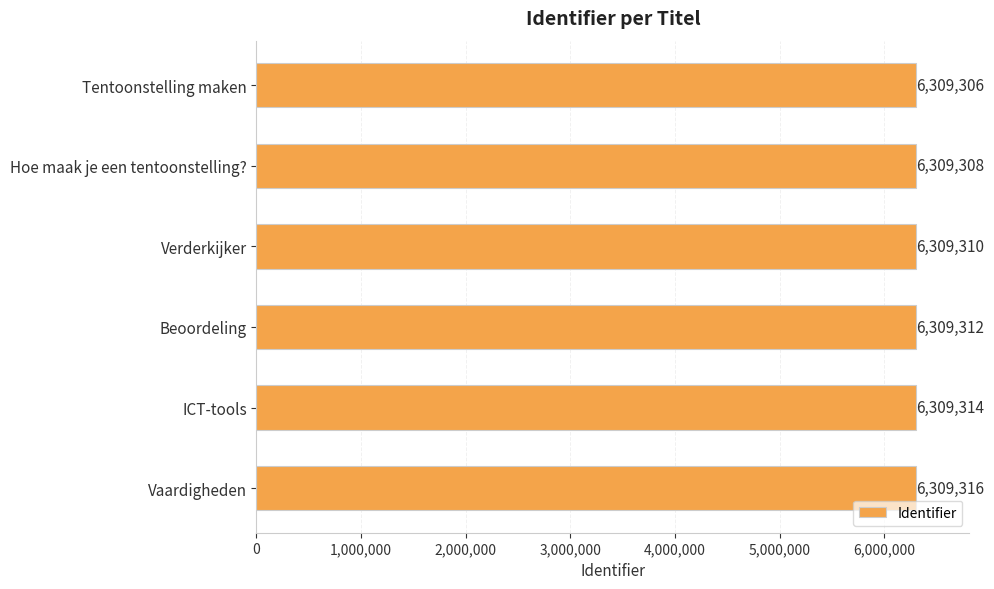

Rank the categories by value from lowest to highest.

Tentoonstelling maken, Hoe maak je een tentoonstelling?, Verderkijker, Beoordeling, ICT-tools, Vaardigheden